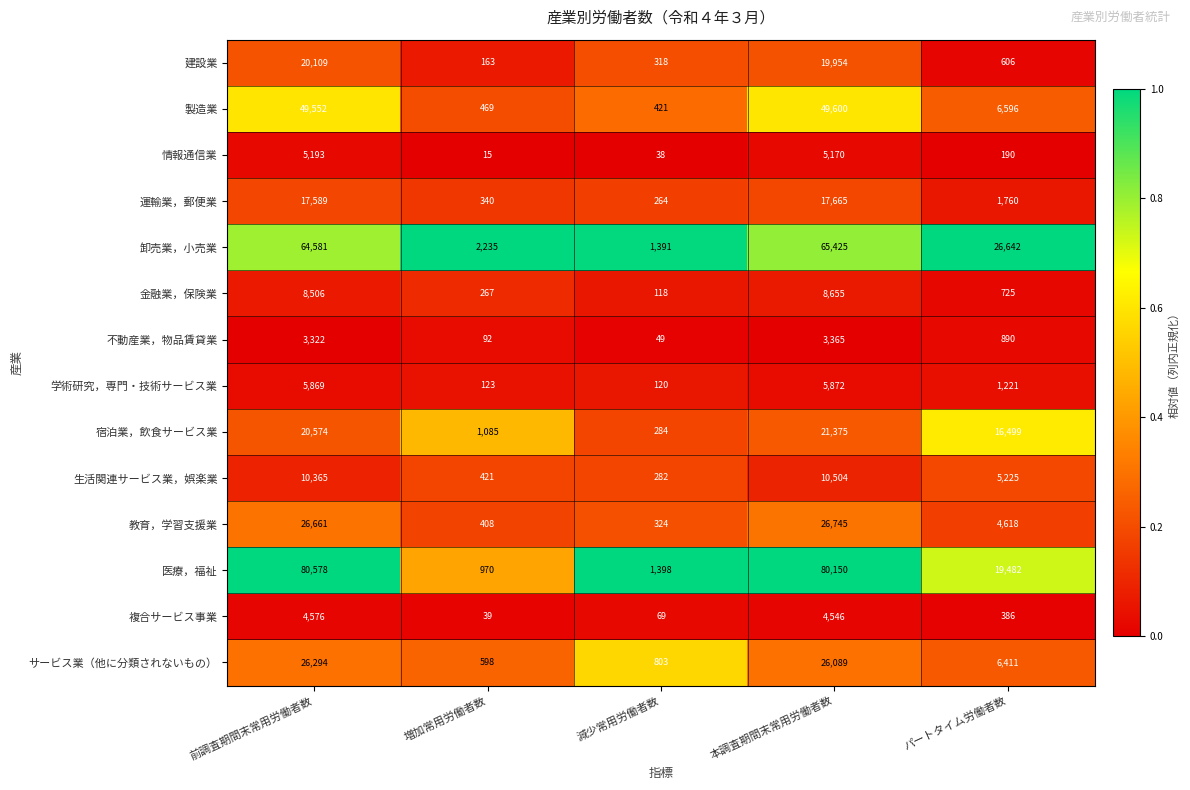

How many distinct data groups are displayed?

14